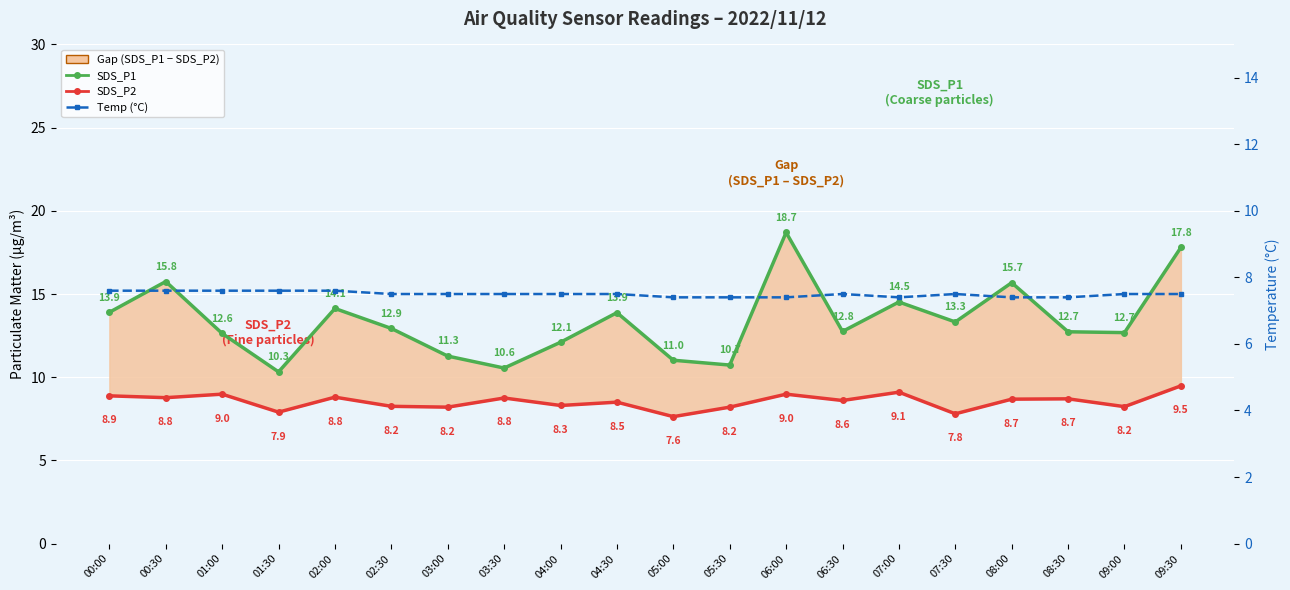

What is the difference between the second highest and minimum values in the Temp (°C) series?

0.2